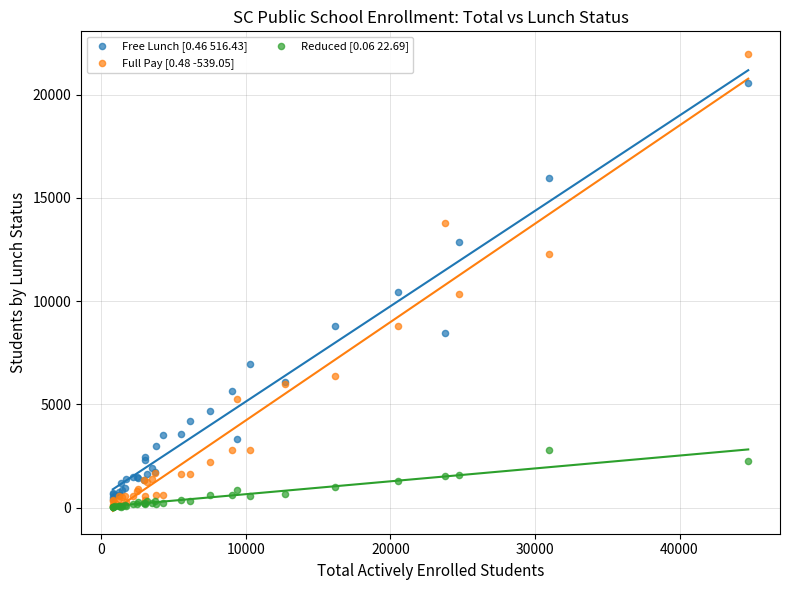

Which series reaches the maximum Y coordinate?

Full Pay [0.48 -539.05]